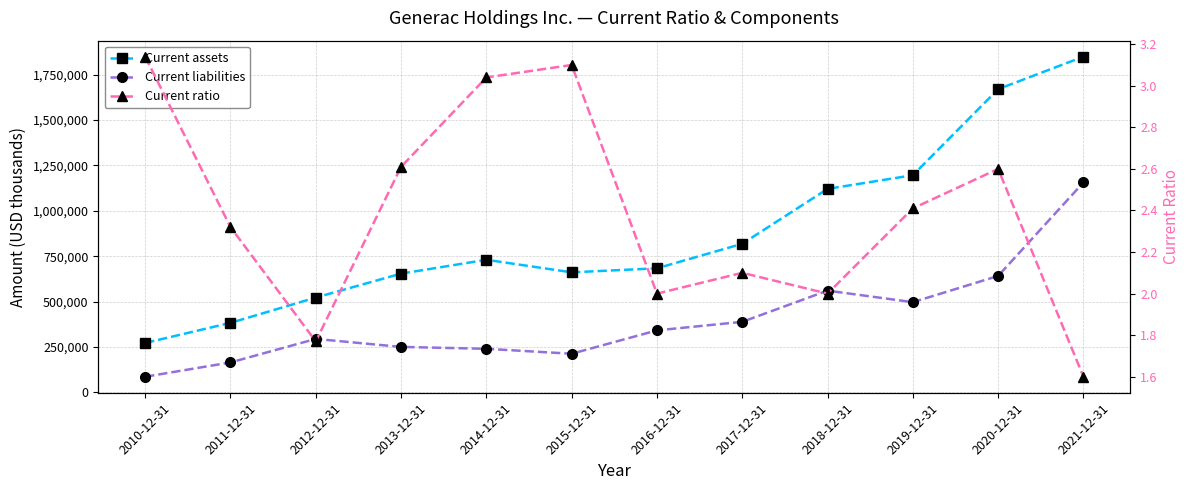

What is the difference between the maximum and minimum values in the Current assets series?

1575945.0